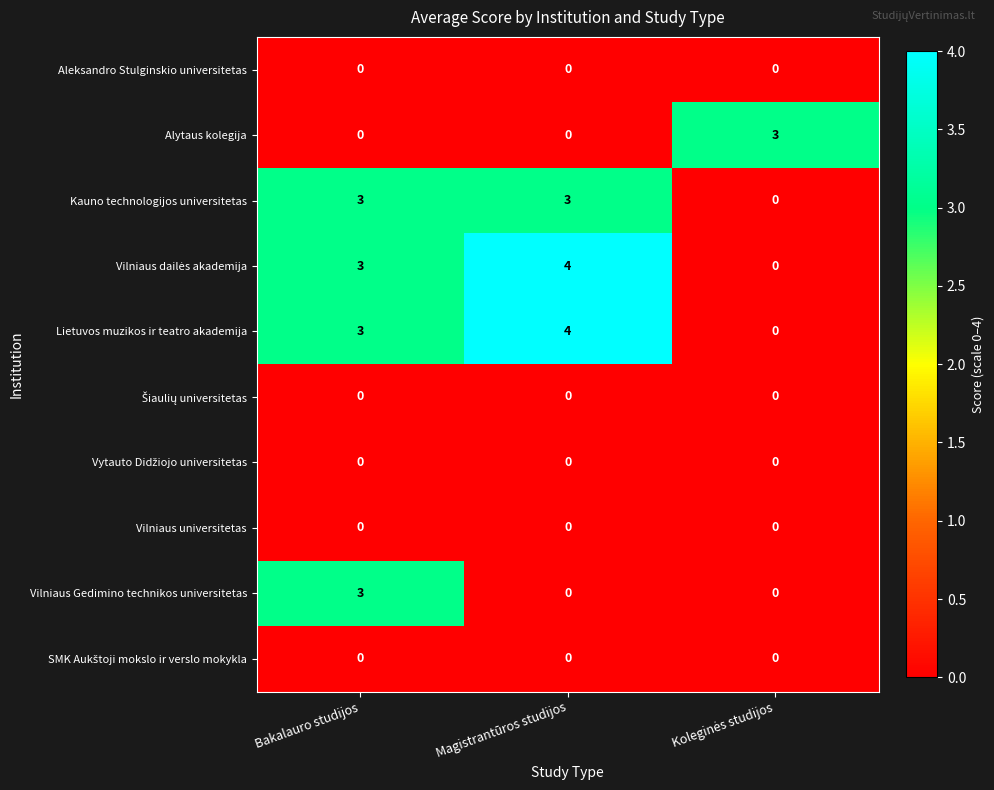

Count the number of categories in the chart.

3